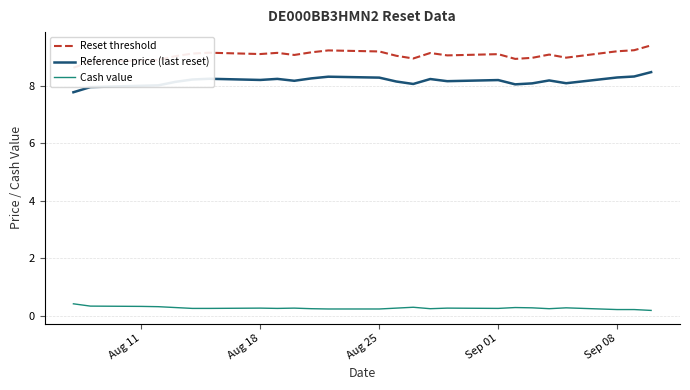

True or false: Reference price (last reset) and Cash value cross at least once.

False